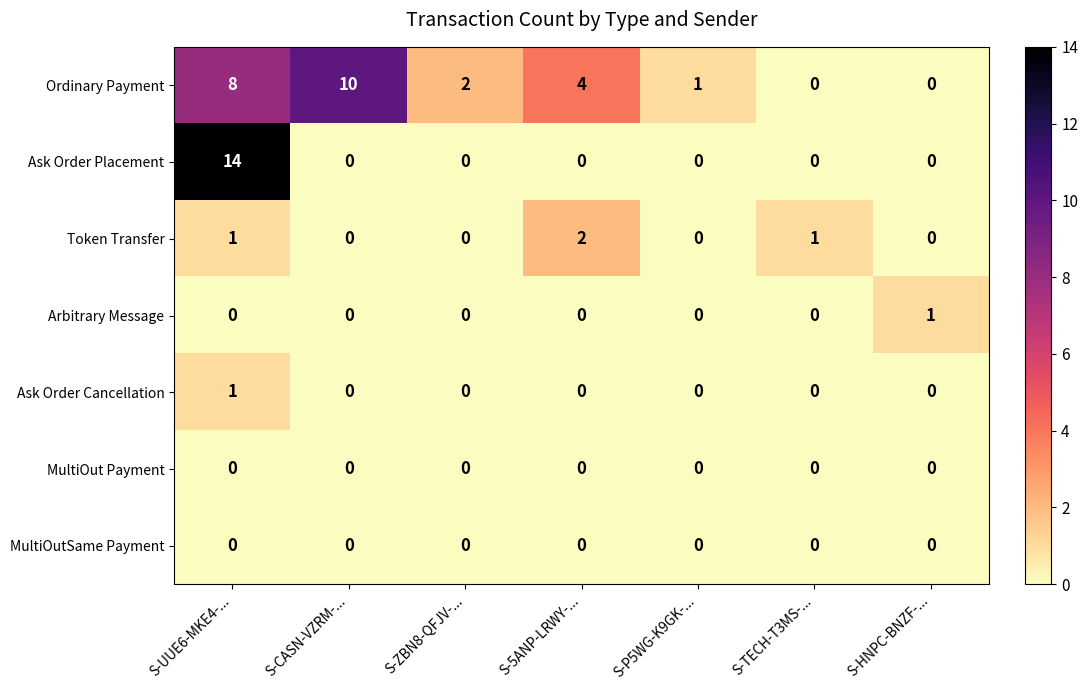

How many Arbitrary Message values are between 0 and 1?

7